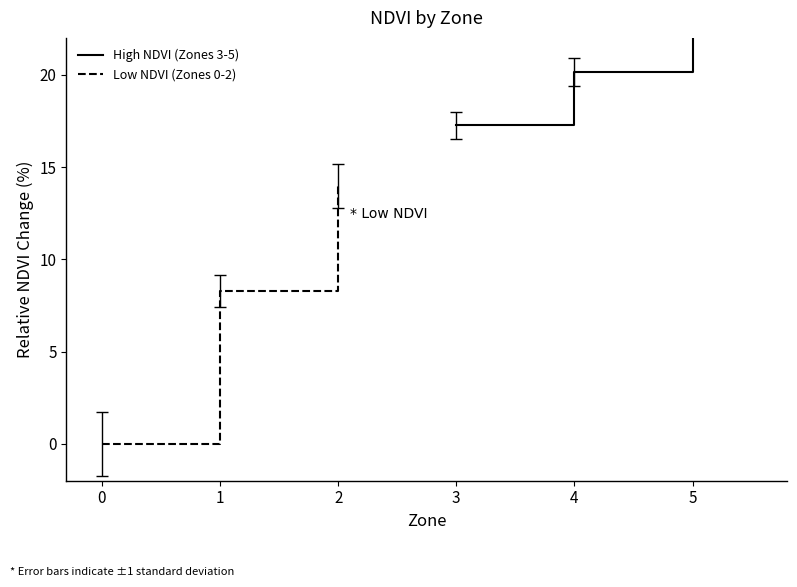

Is it true that Low NDVI (Zones 0-2) equals 0.0 at 0?

True